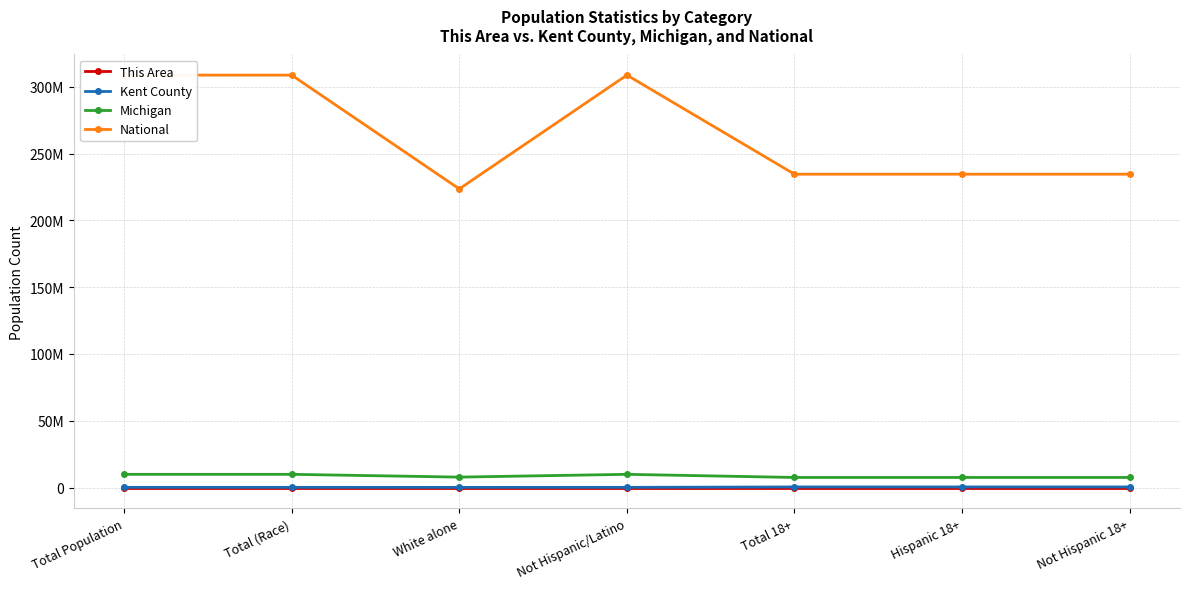

Reading right to left, list all the values displayed in this chart.

This Area: Not Hispanic 18+=12	Hispanic 18+=12	Total 18+=12	Not Hispanic/Latino=17	White alone=16	Total (Race)=17	Total Population=17
Kent County: Not Hispanic 18+=444488	Hispanic 18+=444488	Total 18+=444488	Not Hispanic/Latino=134602	White alone=120481	Total (Race)=134602	Total Population=134602
Michigan: Not Hispanic 18+=7539572	Hispanic 18+=7539572	Total 18+=7539572	Not Hispanic/Latino=9883640	White alone=7803120	Total (Race)=9883640	Total Population=9883640
National: Not Hispanic 18+=234564071	Hispanic 18+=234564071	Total 18+=234564071	Not Hispanic/Latino=308745538	White alone=223553265	Total (Race)=308745538	Total Population=308745538